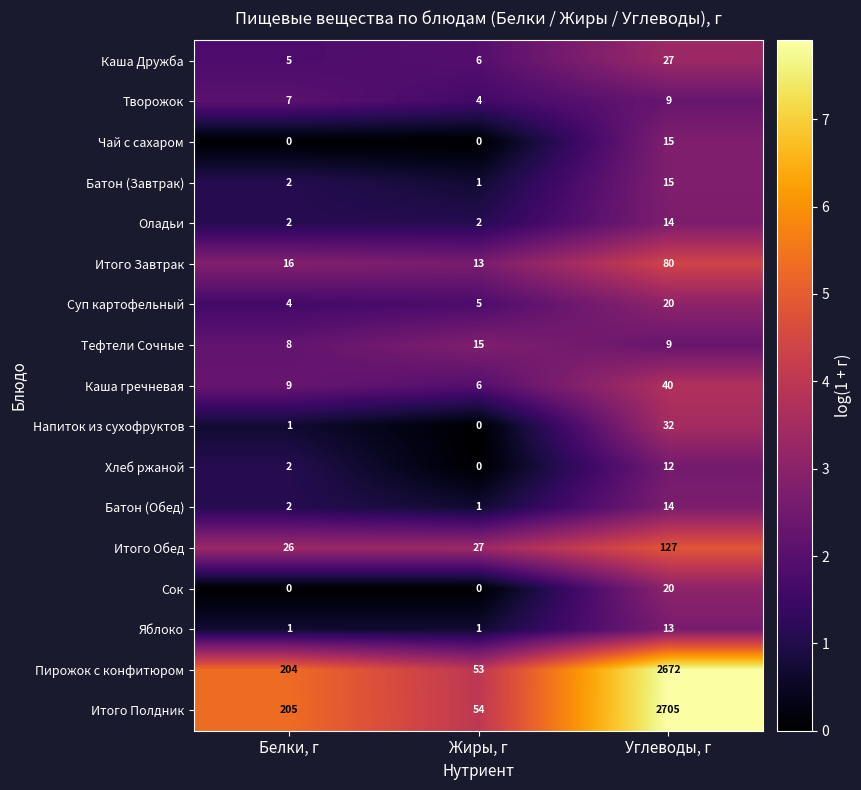

How many distinct data groups are displayed?

17